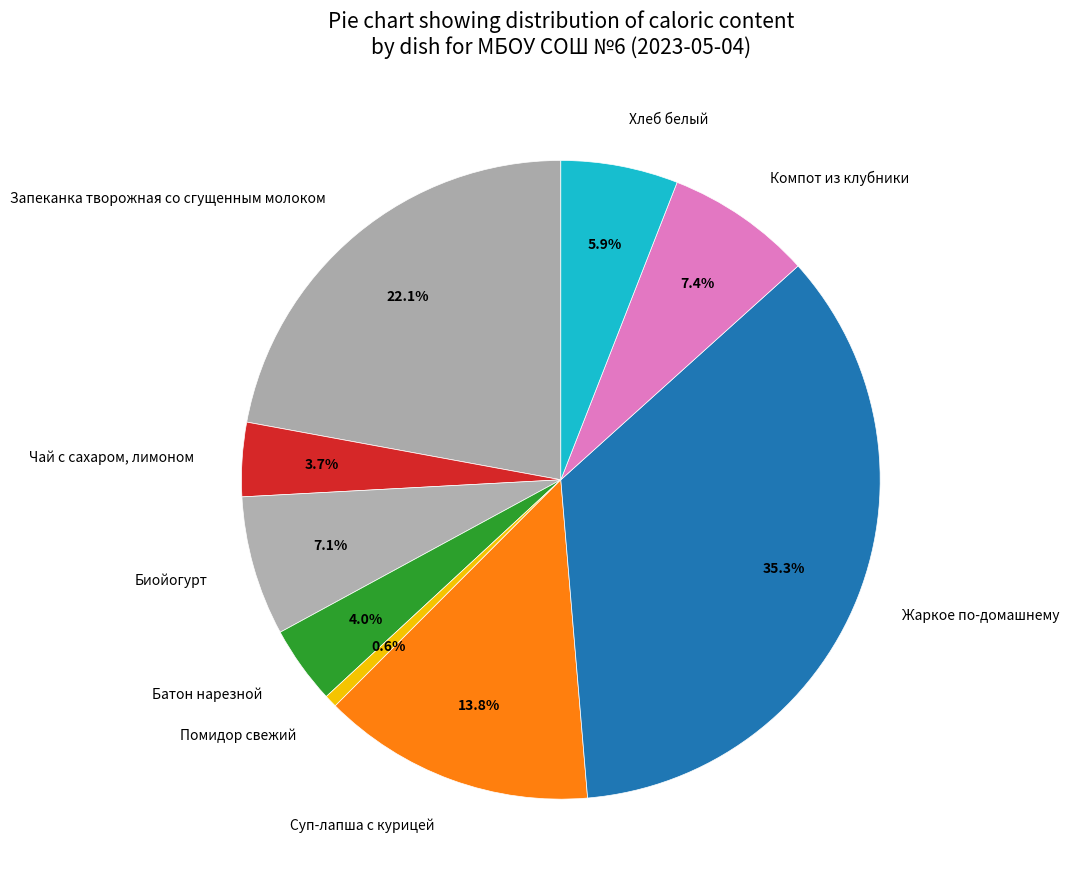

To the nearest percent, what portion does Запеканка творожная со сгущенным молоком represent?

22%